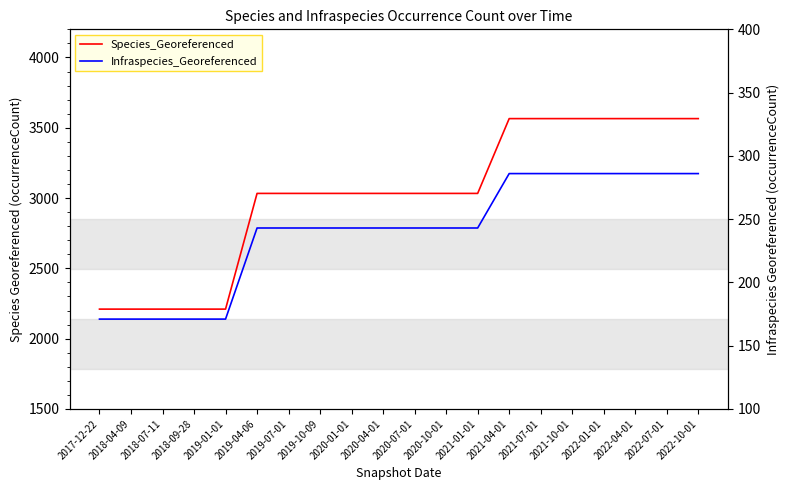

True or false: Species_Georeferenced and Infraspecies_Georeferenced intersect in this chart.

False